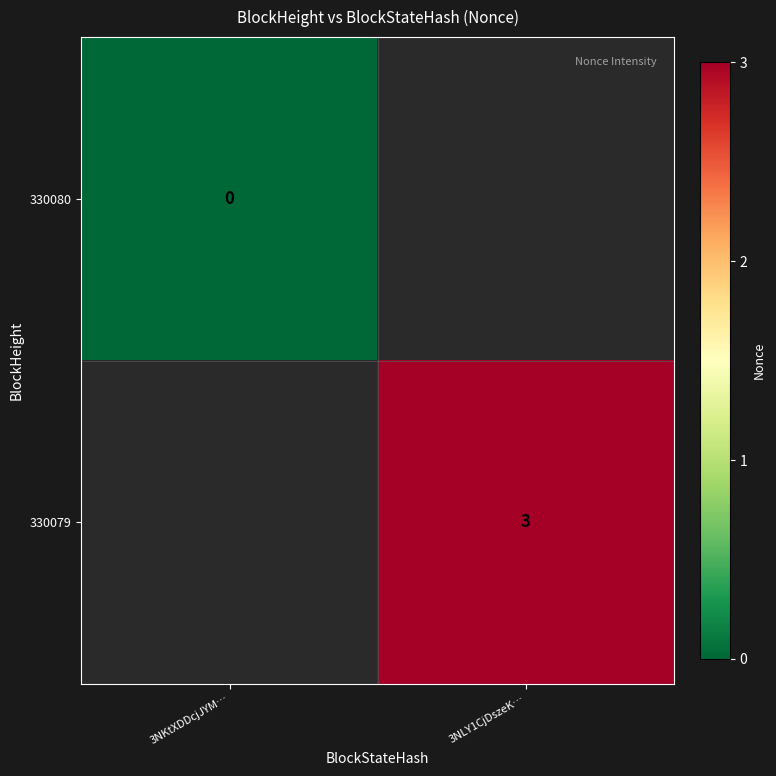

True or false: 330079 has a value of 3 at 3NLY1CjDszeK….

True